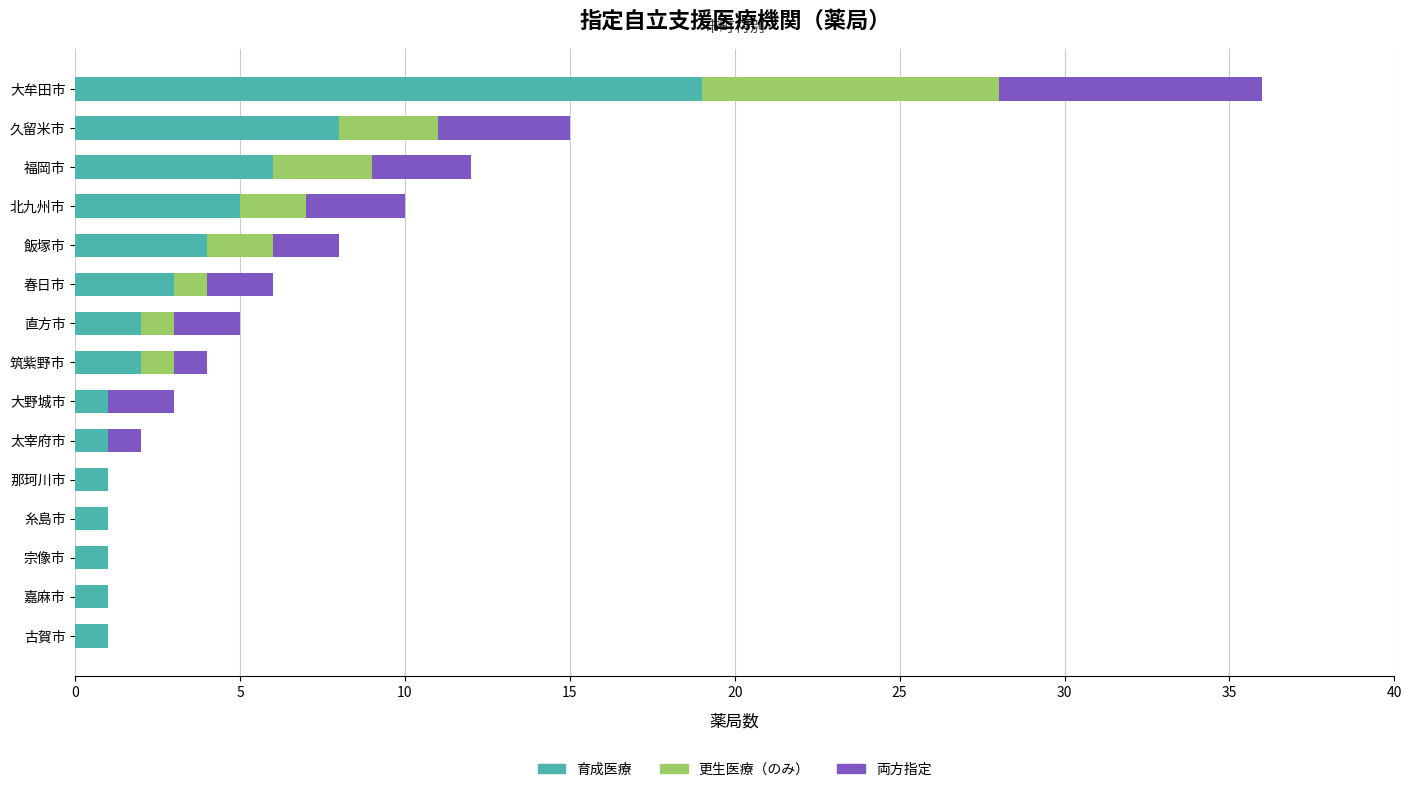

What is the maximum value for 育成医療?

19